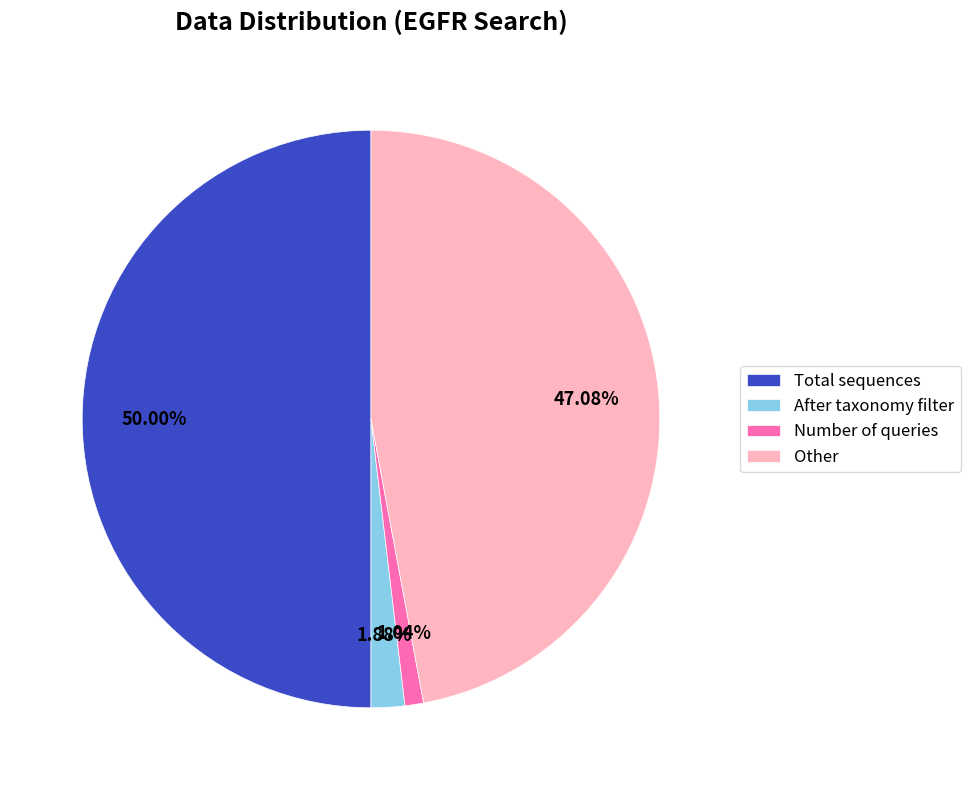

Which has a higher value, Total sequences or Number of queries?

Total sequences